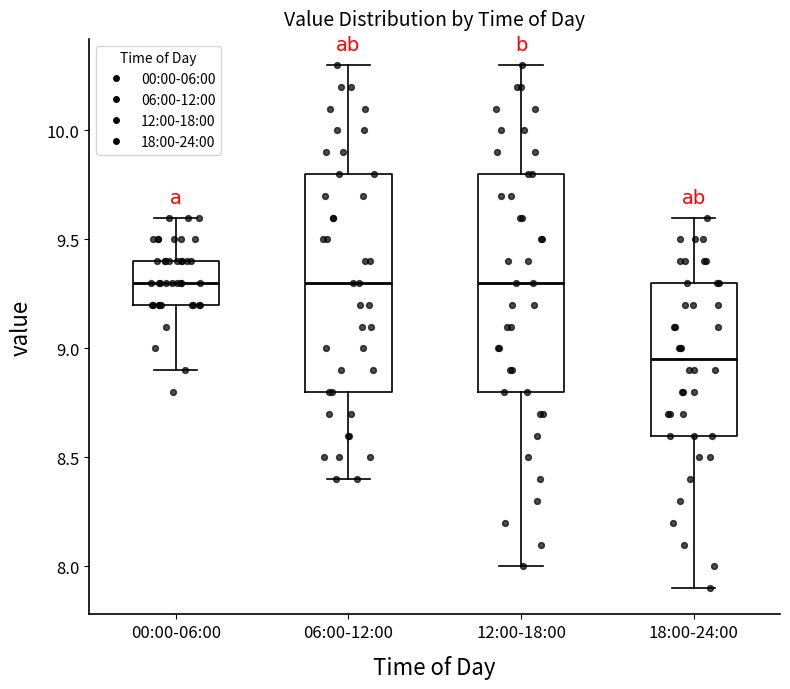

Reading left to right, read every box against the y-axis: the position of its median line, the range the box covers, and the ends of its whiskers. The values are not printed on the chart, so give them approximately, as read against the axis.

00:00-06:00: median 9.30, box 9.20 to 9.40, whiskers 8.90 to 9.60
06:00-12:00: median 9.30, box 8.80 to 9.80, whiskers 8.40 to 10.30
12:00-18:00: median 9.30, box 8.80 to 9.80, whiskers 8.00 to 10.30
18:00-24:00: median 8.95, box 8.60 to 9.30, whiskers 7.90 to 9.60